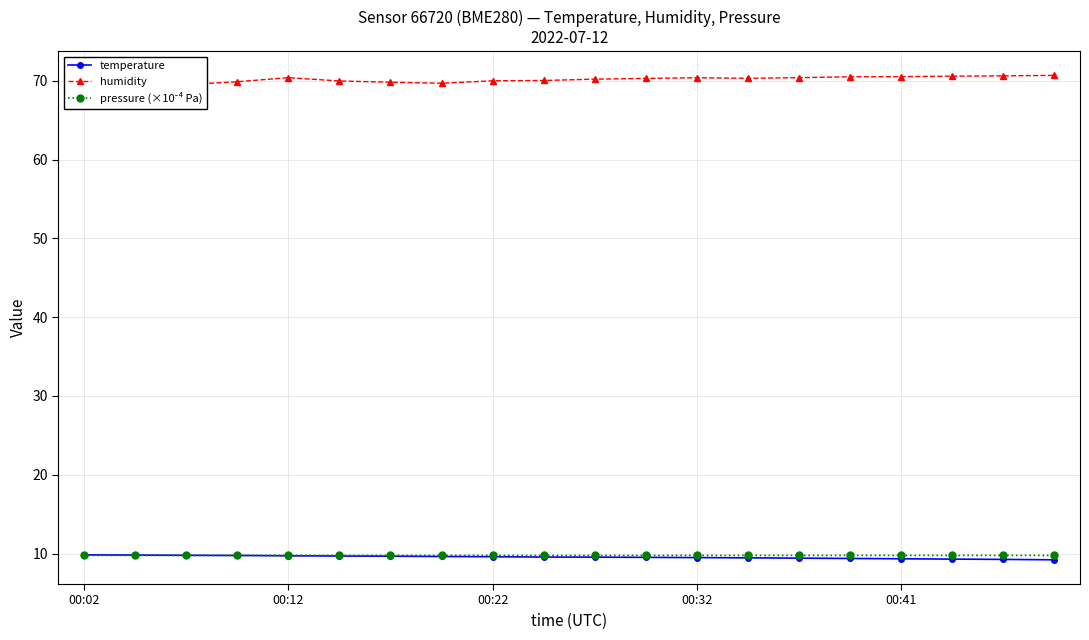

Reading left to right, list all the values displayed in this chart.

temperature: 9.8	9.8	9.8	9.8	9.7	9.7	9.7	9.6	9.6	9.6	9.5	9.5	9.5	9.4	9.4	9.4	9.3	9.3	9.2	9.2
humidity: 69.9	69.6	69.5	69.9	70.4	70.0	69.8	69.7	70.0	70.1	70.2	70.3	70.4	70.3	70.4	70.5	70.5	70.6	70.7	70.7
pressure (×10⁻⁴ Pa): 9.8	9.8	9.8	9.8	9.8	9.8	9.8	9.8	9.8	9.8	9.8	9.8	9.8	9.8	9.8	9.8	9.8	9.8	9.8	9.8